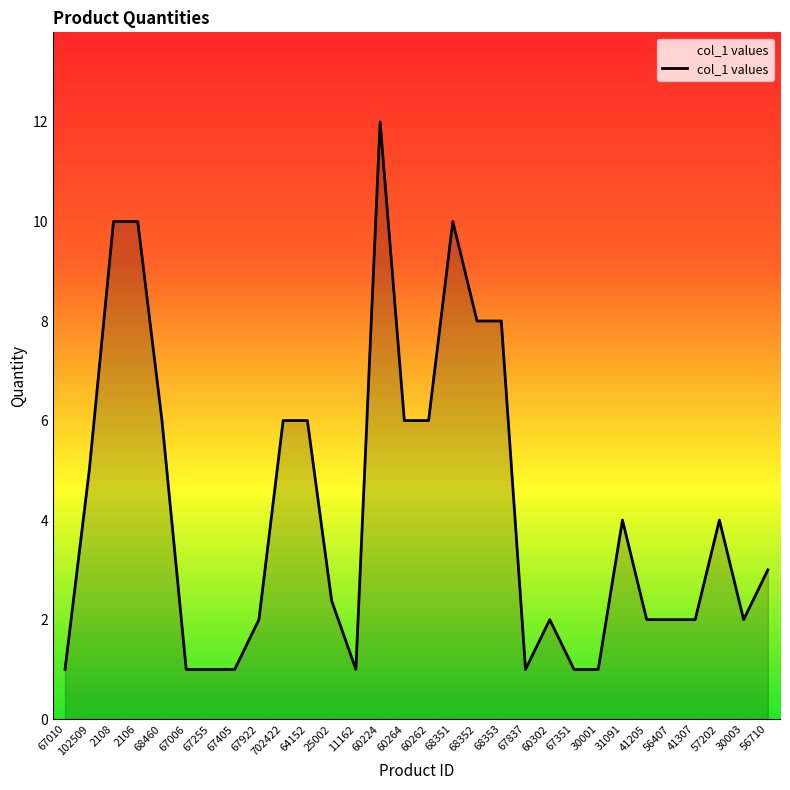

True or false: the data shows 3.5 at 41307.

False